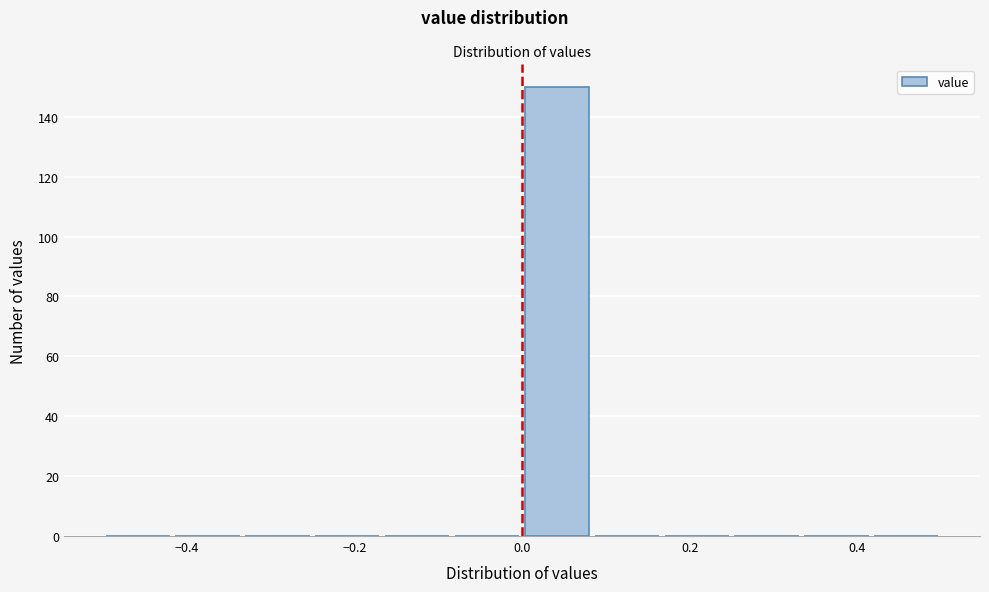

Which range on the x-axis has the tallest bar?

0.00 to 0.08